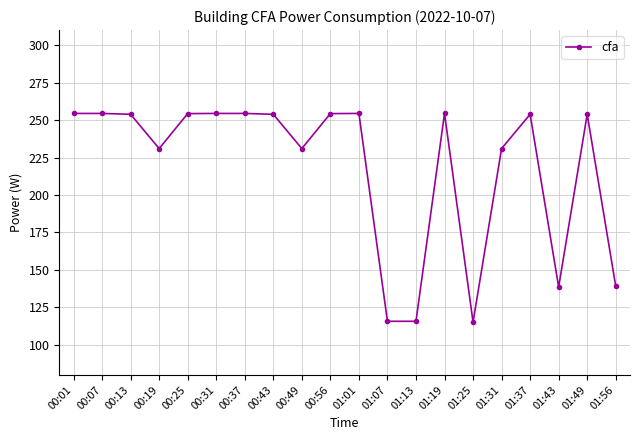

Is this an area chart (filled region under the line)?

No